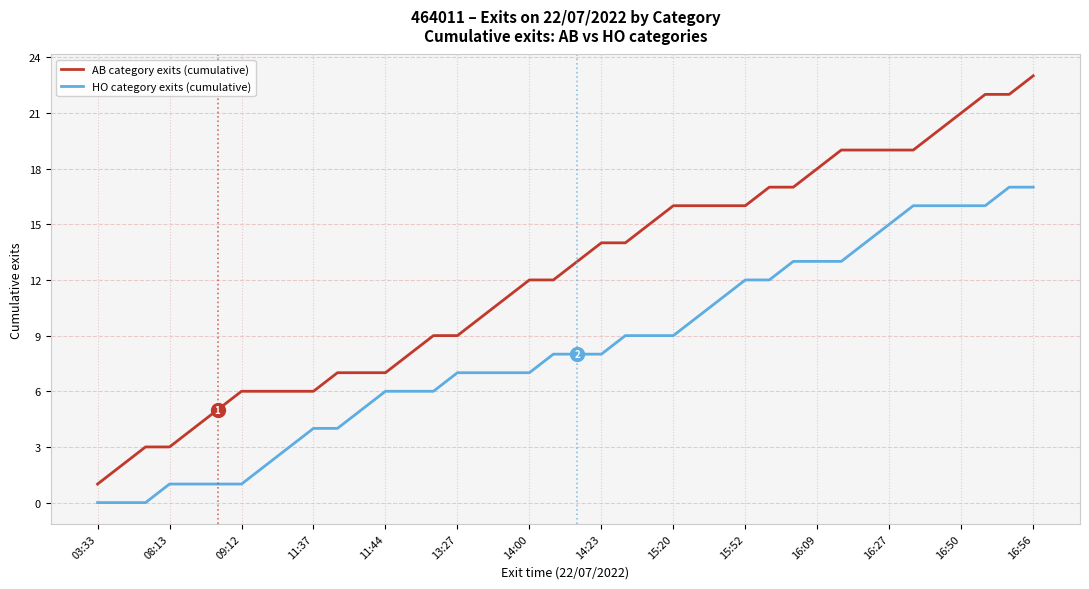

True or false: AB category exits (cumulative) and HO category exits (cumulative) cross at least once.

False